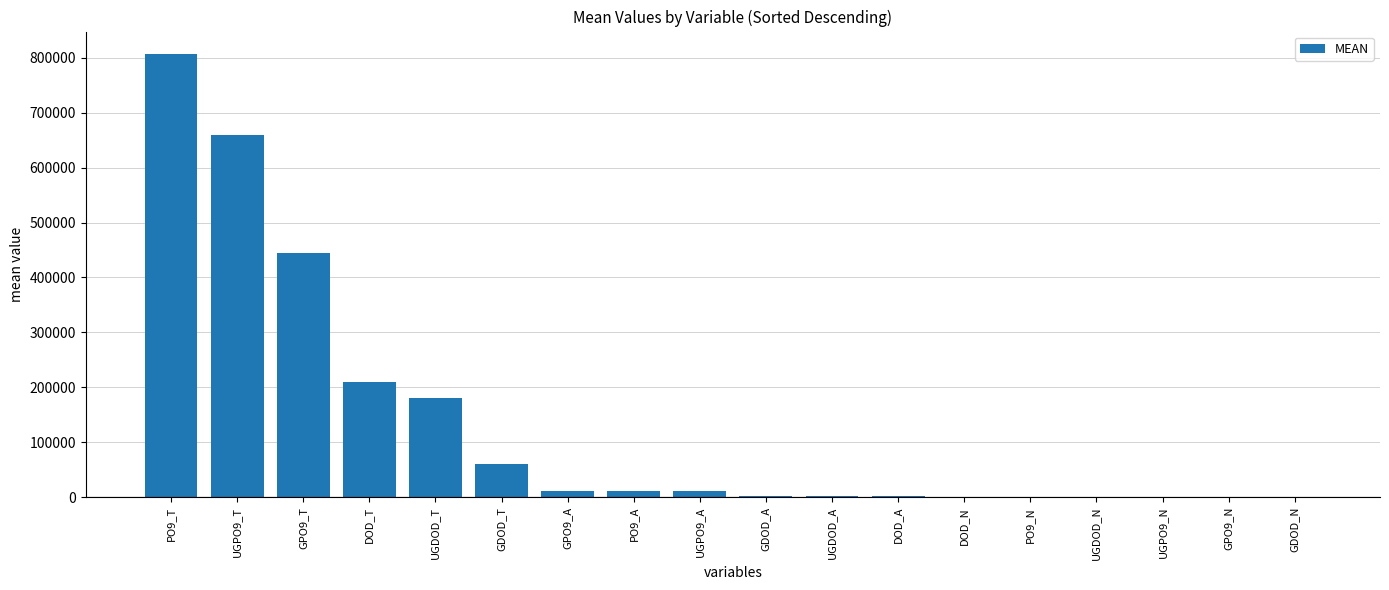

Which label corresponds to the largest value in the chart?

PO9_T